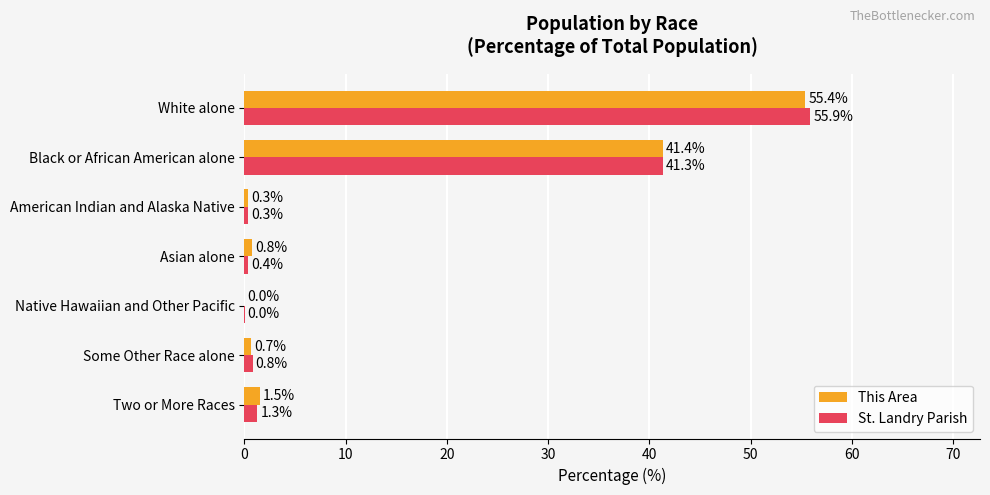

What is the sum of the St. Landry Parish values at White alone and Native Hawaiian and Other Pacific?

55.9